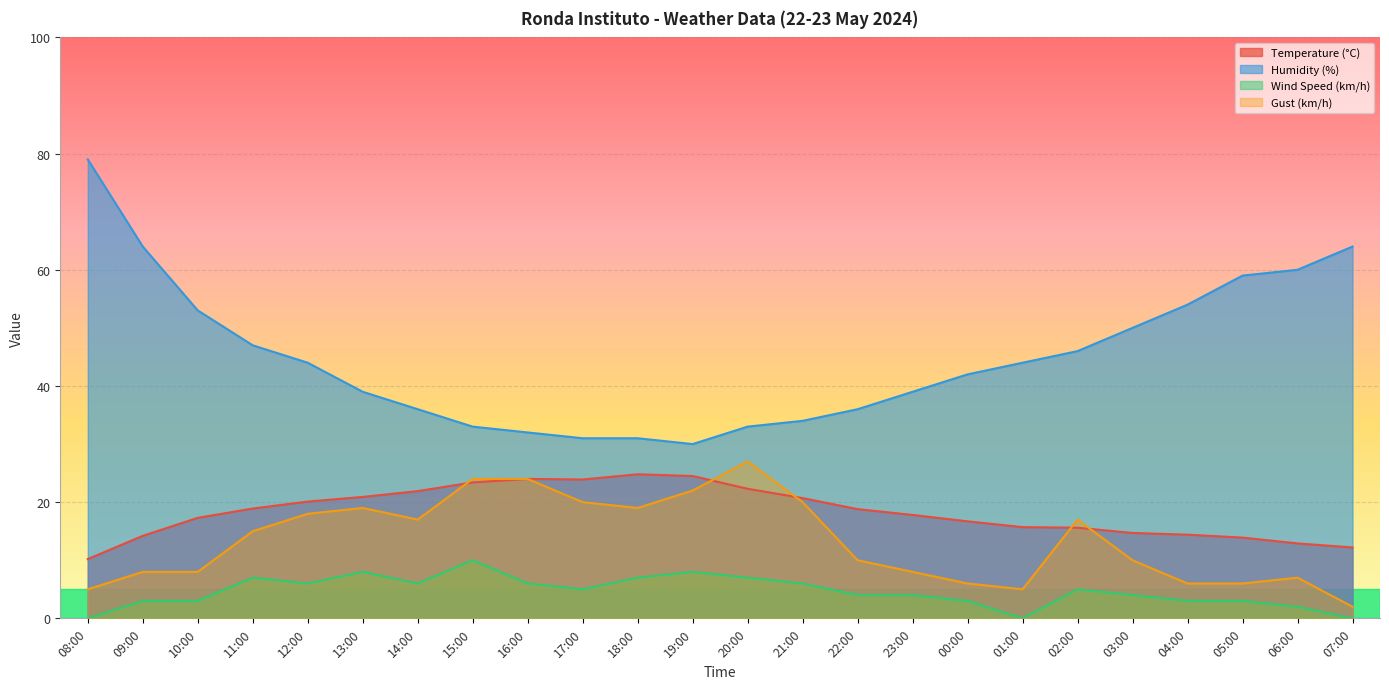

Reading left to right, extract all data points from this chart.

Temperature (°C): 08:00=10.2	09:00=14.2	10:00=17.3	11:00=18.9	12:00=20.1	13:00=20.9	14:00=21.9	15:00=23.4	16:00=24.0	17:00=23.9	18:00=24.8	19:00=24.5	20:00=22.3	21:00=20.7	22:00=18.8	23:00=17.8	00:00=16.7	01:00=15.7	02:00=15.6	03:00=14.7	04:00=14.4	05:00=13.9	06:00=12.9	07:00=12.2
Humidity (%): 08:00=79.0	09:00=64.0	10:00=53.0	11:00=47.0	12:00=44.0	13:00=39.0	14:00=36.0	15:00=33.0	16:00=32.0	17:00=31.0	18:00=31.0	19:00=30.0	20:00=33.0	21:00=34.0	22:00=36.0	23:00=39.0	00:00=42.0	01:00=44.0	02:00=46.0	03:00=50.0	04:00=54.0	05:00=59.0	06:00=60.0	07:00=64.0
Wind Speed (km/h): 08:00=0.0	09:00=3.0	10:00=3.0	11:00=7.0	12:00=6.0	13:00=8.0	14:00=6.0	15:00=10.0	16:00=6.0	17:00=5.0	18:00=7.0	19:00=8.0	20:00=7.0	21:00=6.0	22:00=4.0	23:00=4.0	00:00=3.0	01:00=0.0	02:00=5.0	03:00=4.0	04:00=3.0	05:00=3.0	06:00=2.0	07:00=0.0
Gust (km/h): 08:00=5.0	09:00=8.0	10:00=8.0	11:00=15.0	12:00=18.0	13:00=19.0	14:00=17.0	15:00=24.0	16:00=24.0	17:00=20.0	18:00=19.0	19:00=22.0	20:00=27.0	21:00=20.0	22:00=10.0	23:00=8.0	00:00=6.0	01:00=5.0	02:00=17.0	03:00=10.0	04:00=6.0	05:00=6.0	06:00=7.0	07:00=2.0